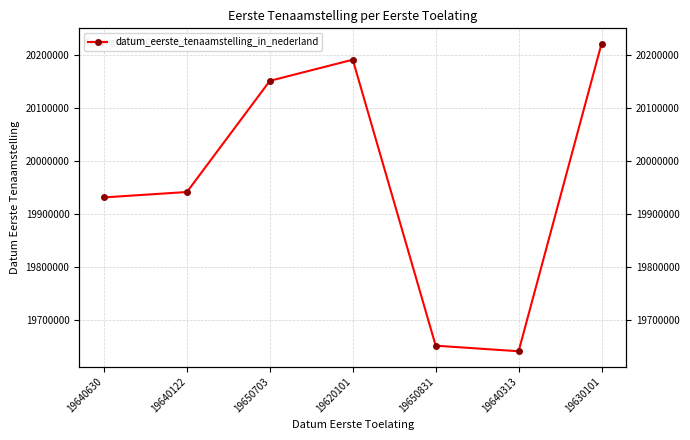

What is the difference between the values at 19640313 and 19640630?

290601